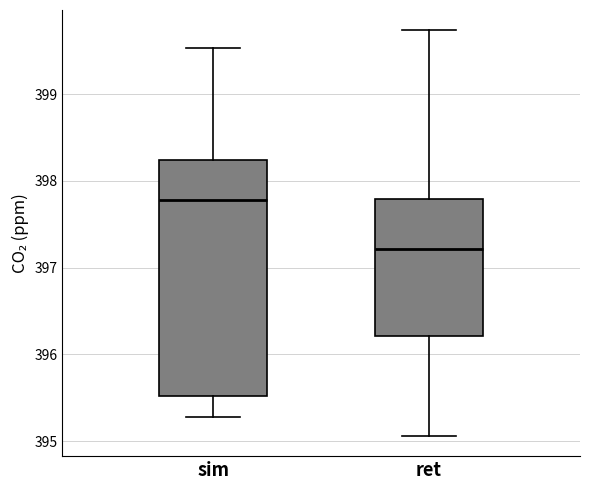

Which box has the highest median line?

sim